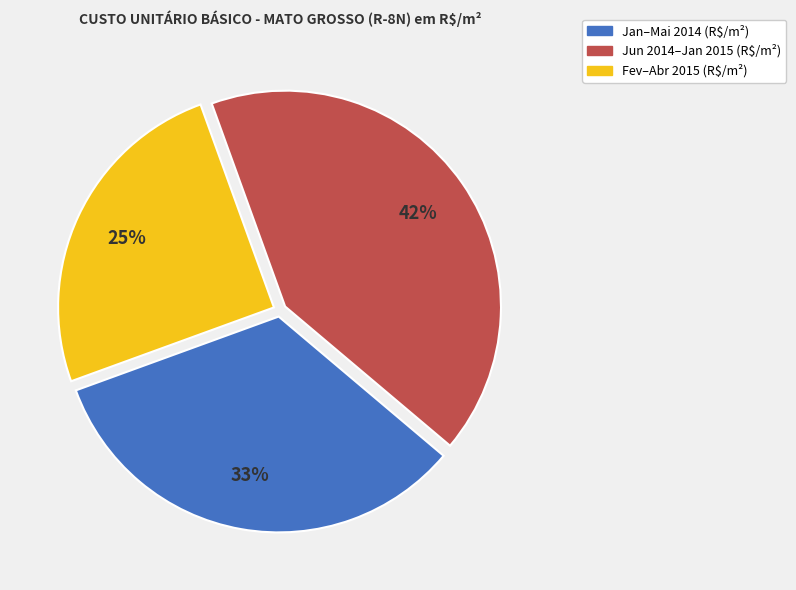

Is there a majority slice in this chart?

No